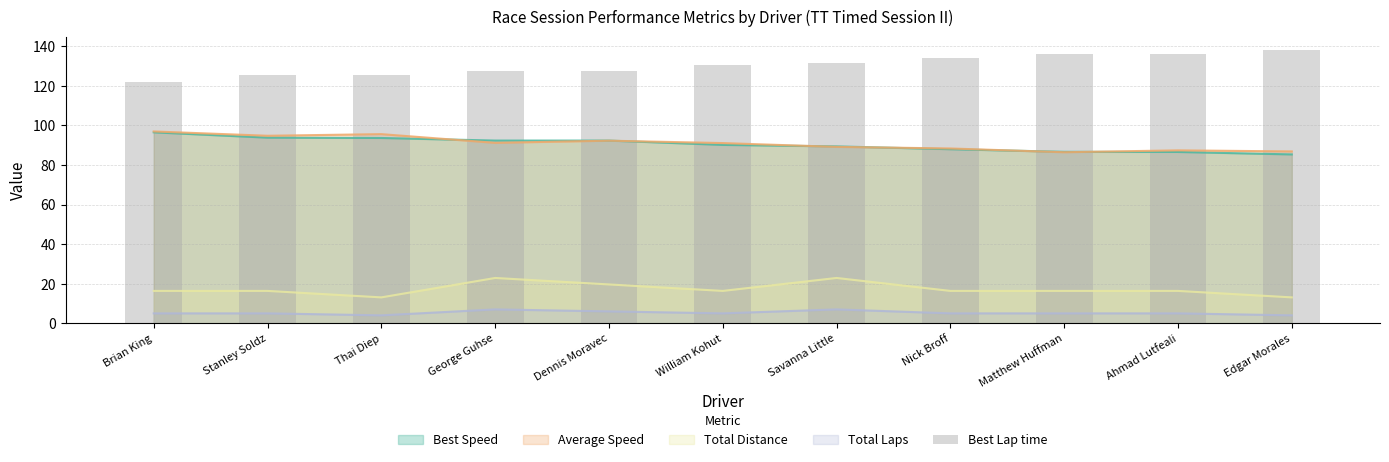

Rank the categories by value from highest to lowest.

Edgar Morales, Ahmad Lutfeali, Matthew Huffman, Nick Broff, Savanna Little, William Kohut, Dennis Moravec, George Guhse, Thai Diep, Stanley Soldz, Brian King